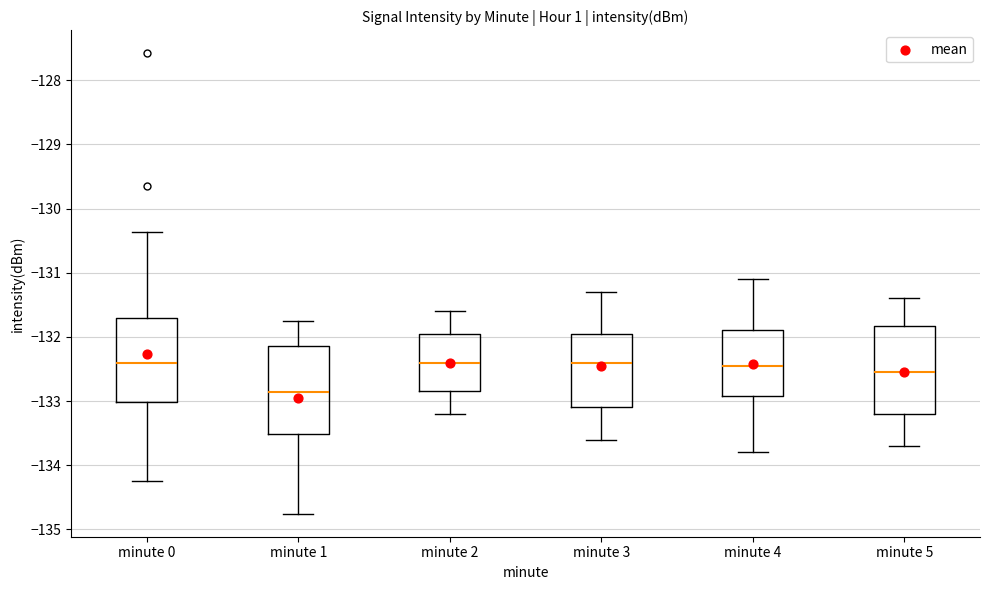

Reading left to right, read every box against the y-axis: the position of its median line, the range the box covers, and the ends of its whiskers. The values are not printed on the chart, so give them approximately, as read against the axis.

minute 0: median -132.4, box -133.0 to -131.7, whiskers -134.2 to -130.4
minute 1: median -132.9, box -133.5 to -132.1, whiskers -134.8 to -131.8
minute 2: median -132.4, box -132.8 to -131.9, whiskers -133.2 to -131.6
minute 3: median -132.4, box -133.1 to -131.9, whiskers -133.6 to -131.3
minute 4: median -132.4, box -132.9 to -131.9, whiskers -133.8 to -131.1
minute 5: median -132.5, box -133.2 to -131.8, whiskers -133.7 to -131.4